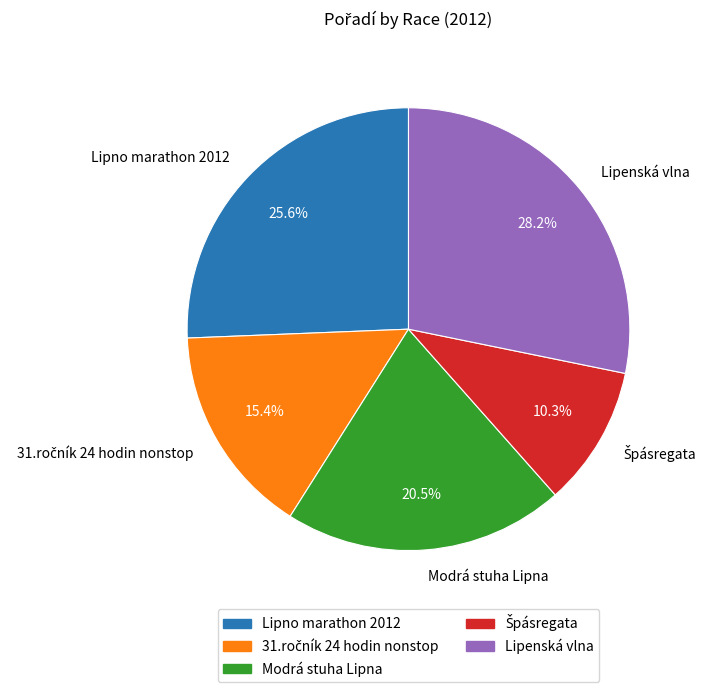

True or false: Modrá stuha Lipna accounts for 31% of the total.

False